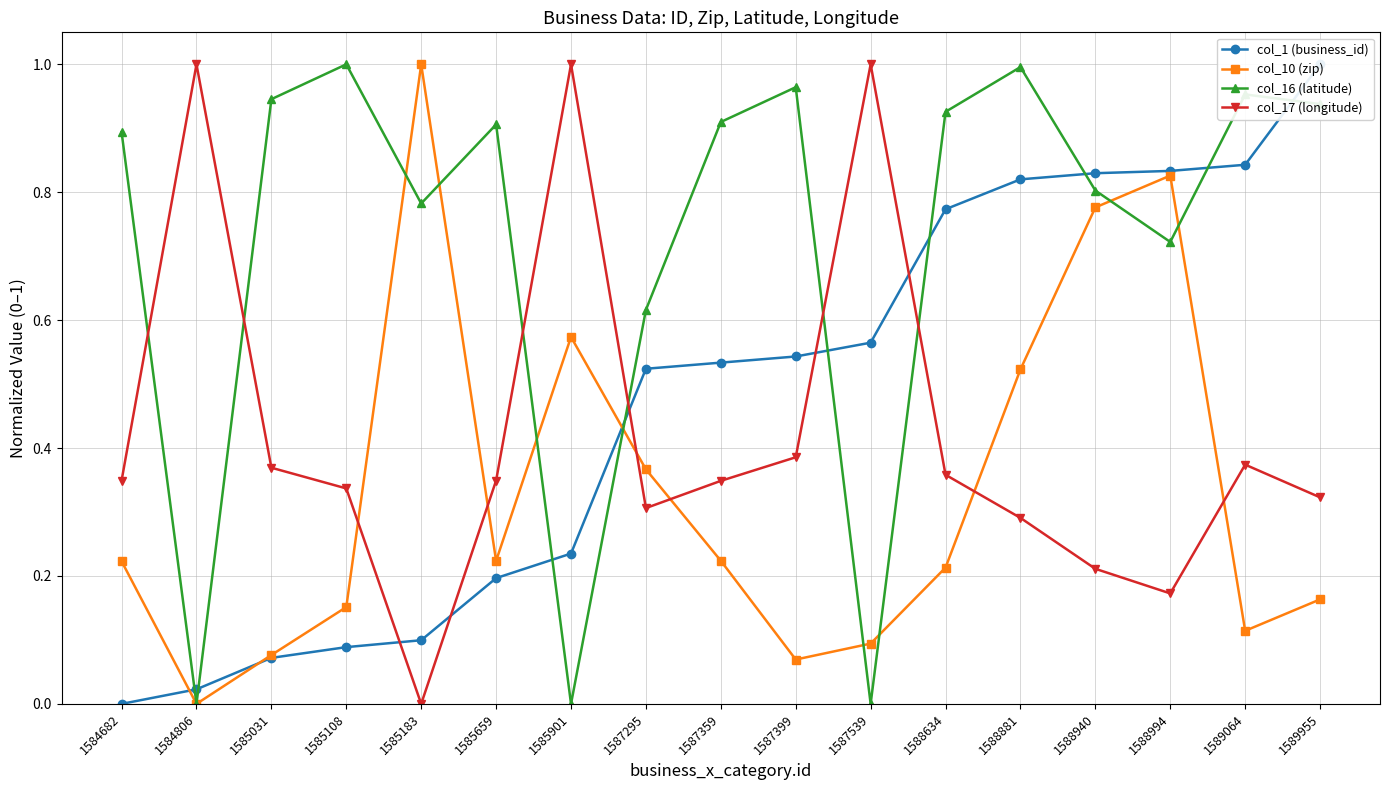

What is the value of the col_17 (longitude) point at the 7th from the left?

1.0